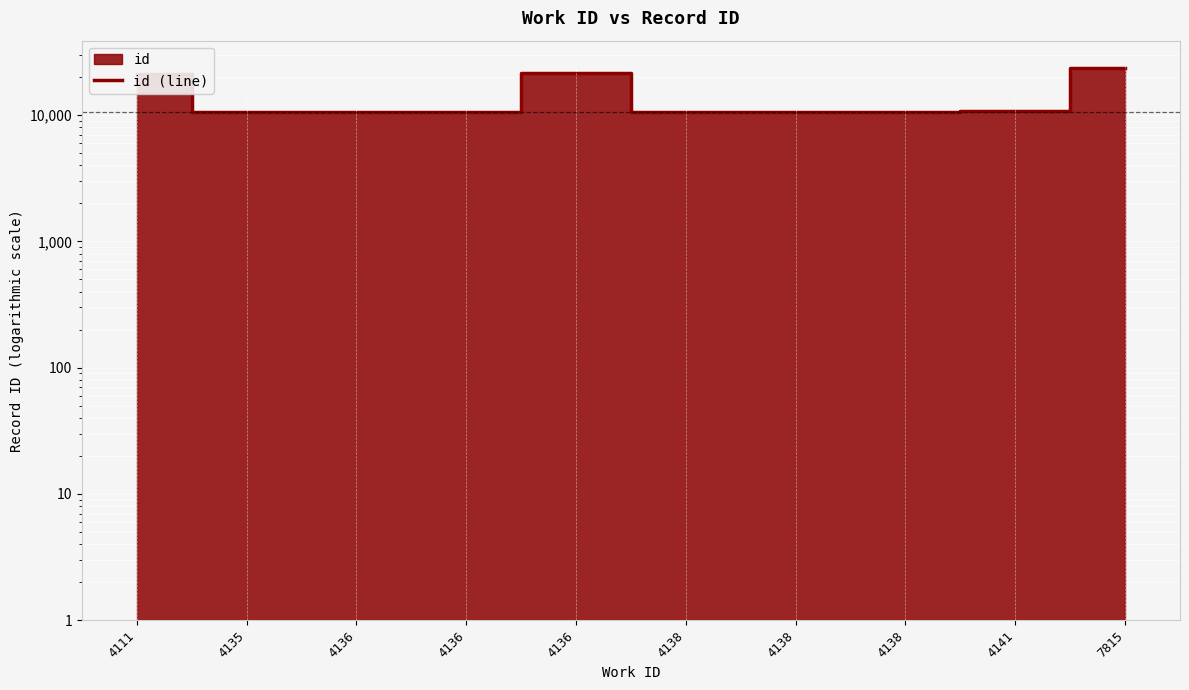

The chart shows a value of 10611 at 4135. True or false?

True